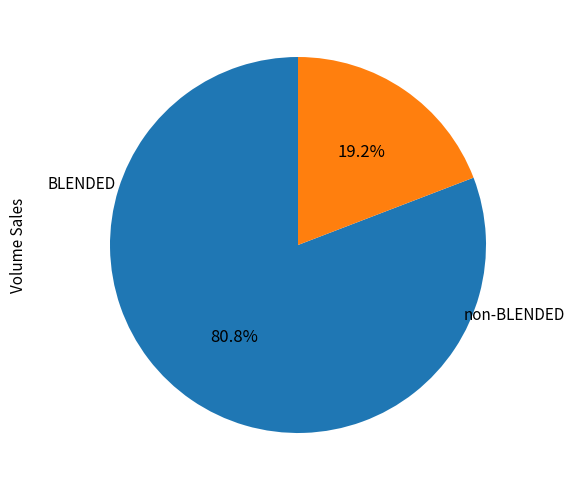

Which slice represents more than half of the pie?

BLENDED